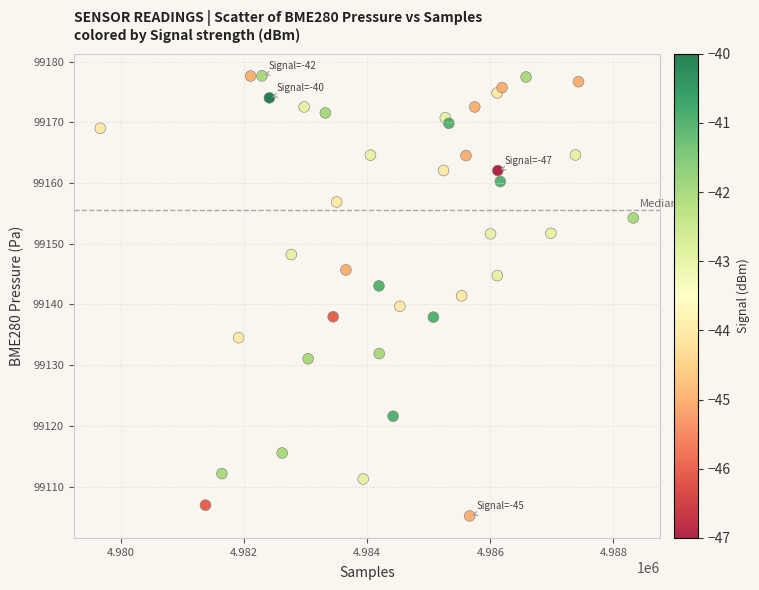

What is the range of X values (max minus min)?

8662.0